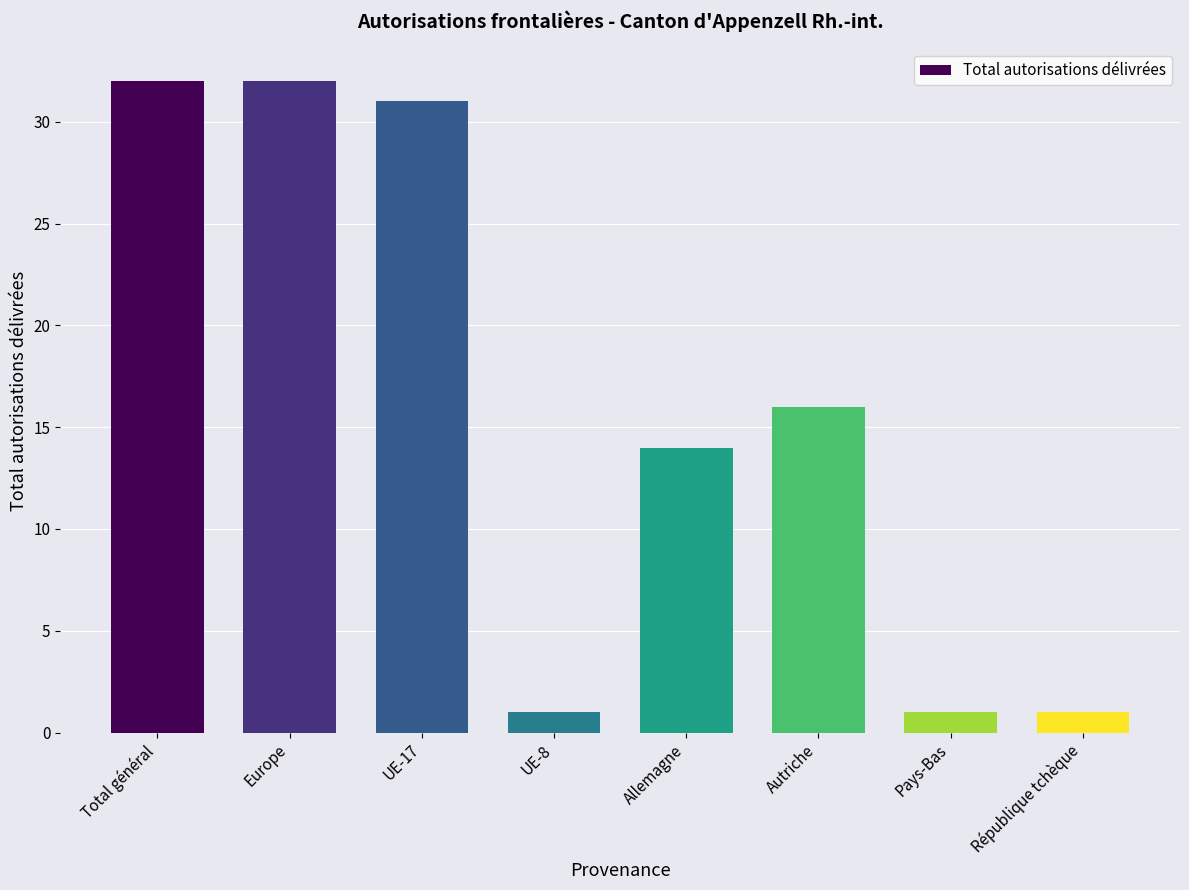

What position from the right is Pays-Bas?

2